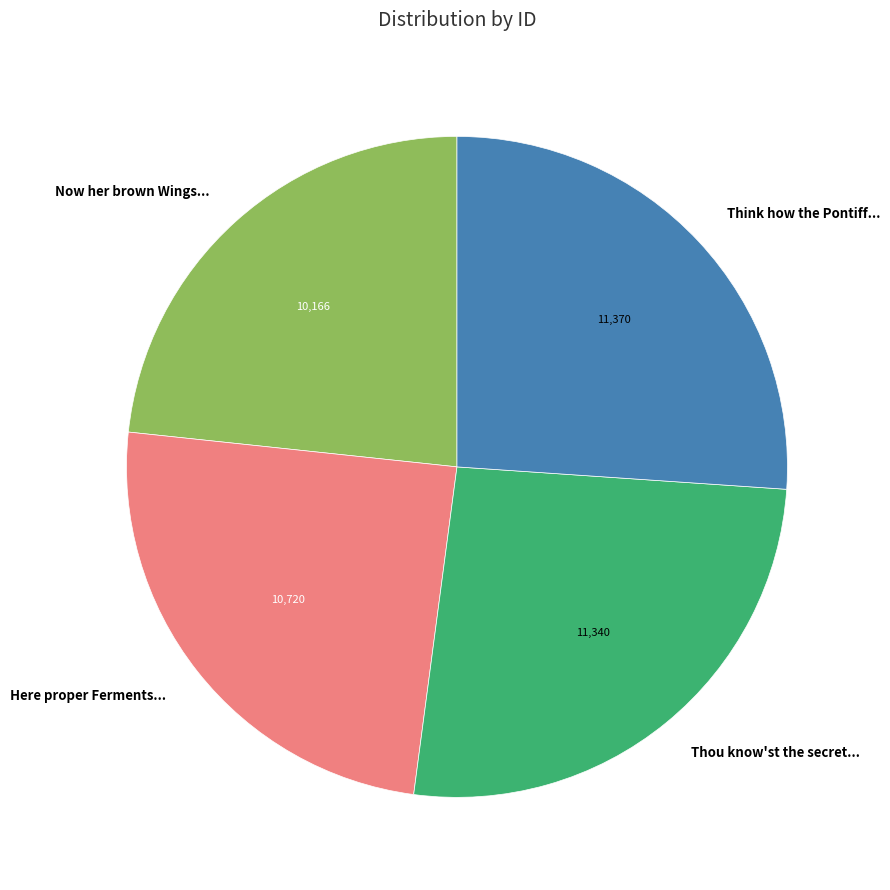

Is the sum of Now her brown Wings... and Thou know'st the secret... greater than half?

No